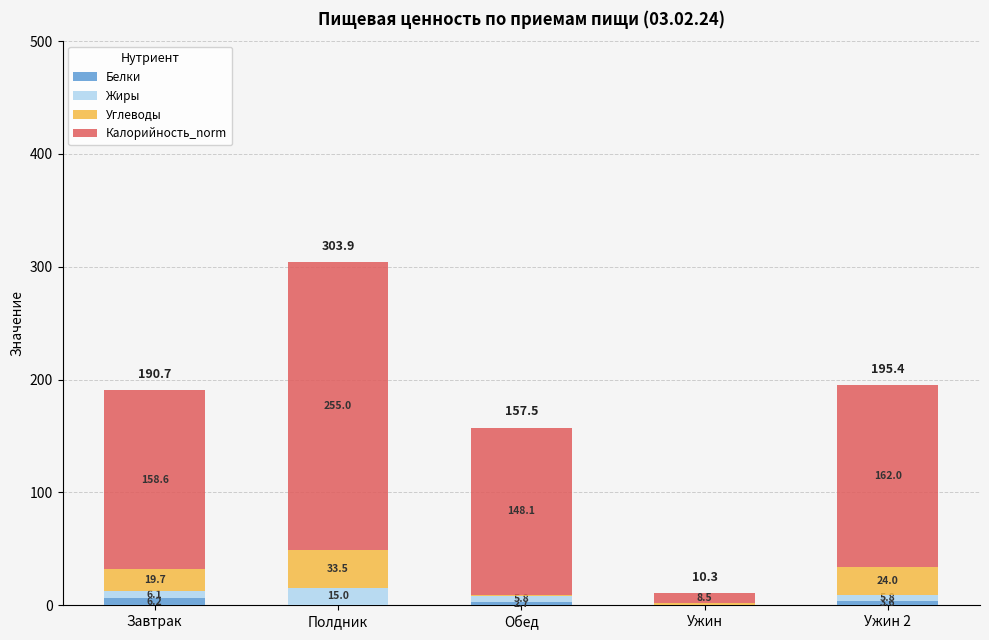

Where is Белки nearest to the value 3?

Обед